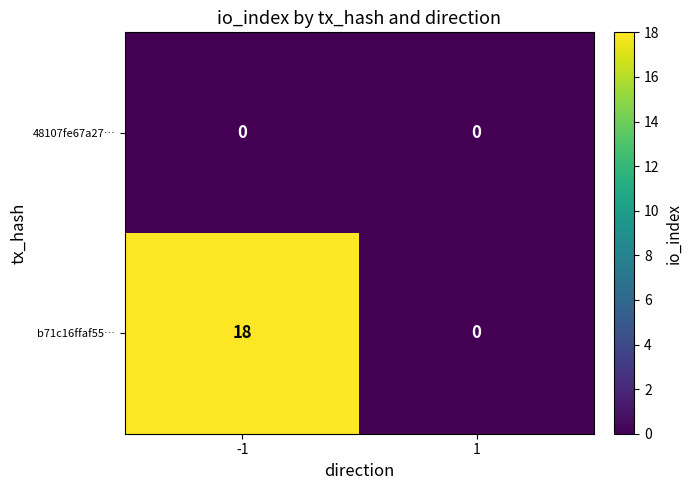

Between -1 and 1, which series saw the biggest shift?

b71c16ffaf55…